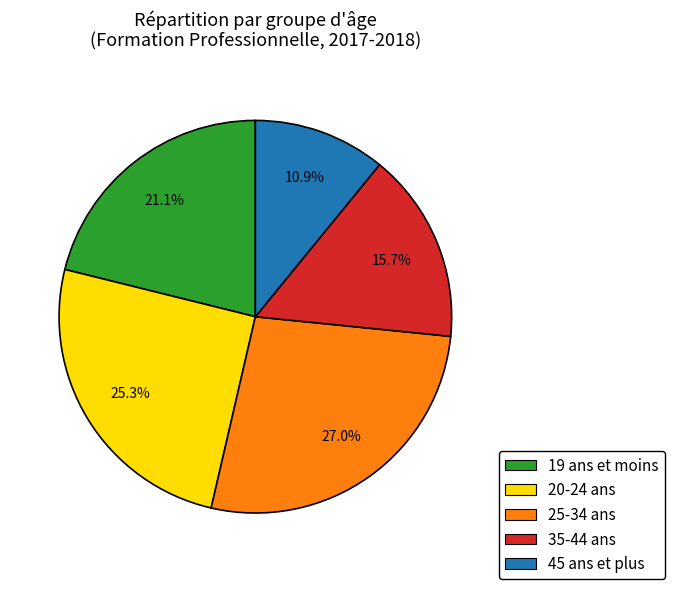

How many segments does this pie chart have?

5